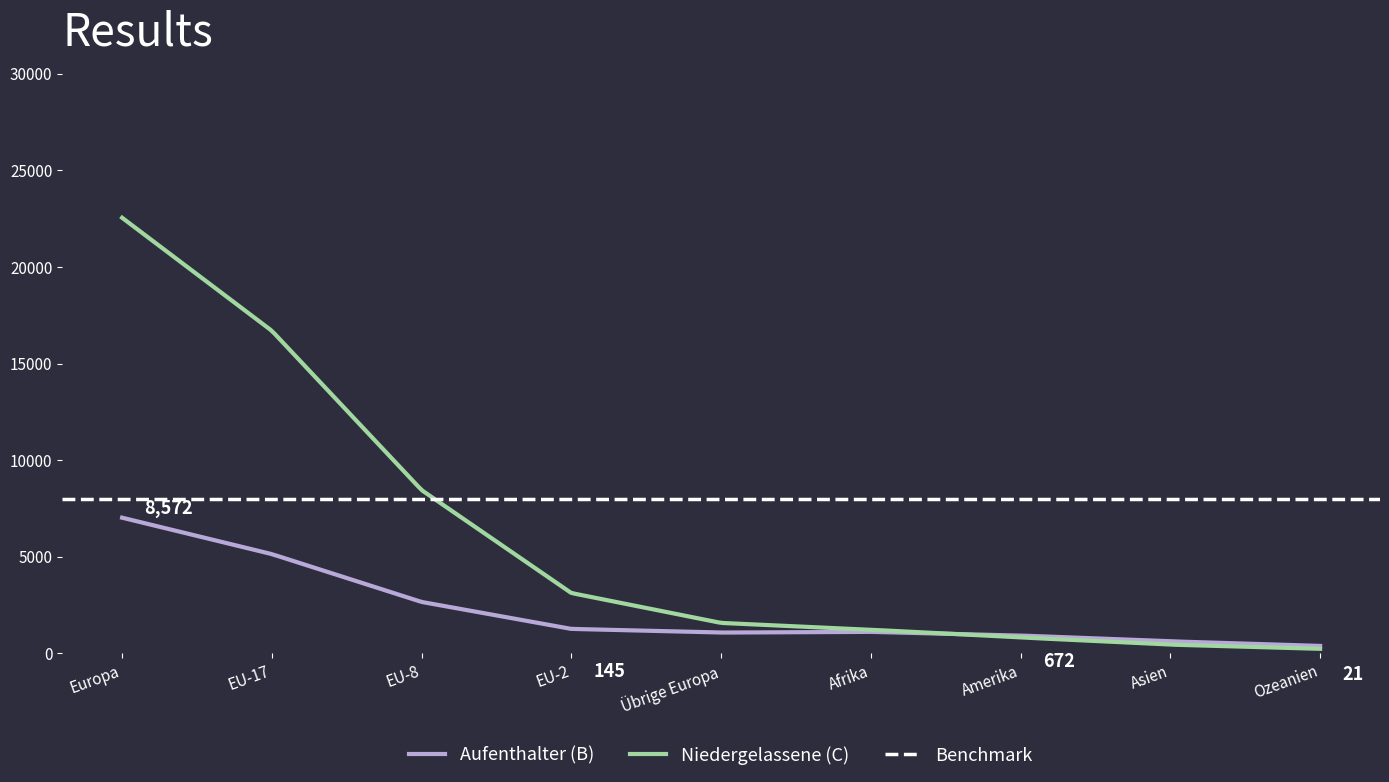

What is the maximum value for Aufenthalter (B)?

7027.0